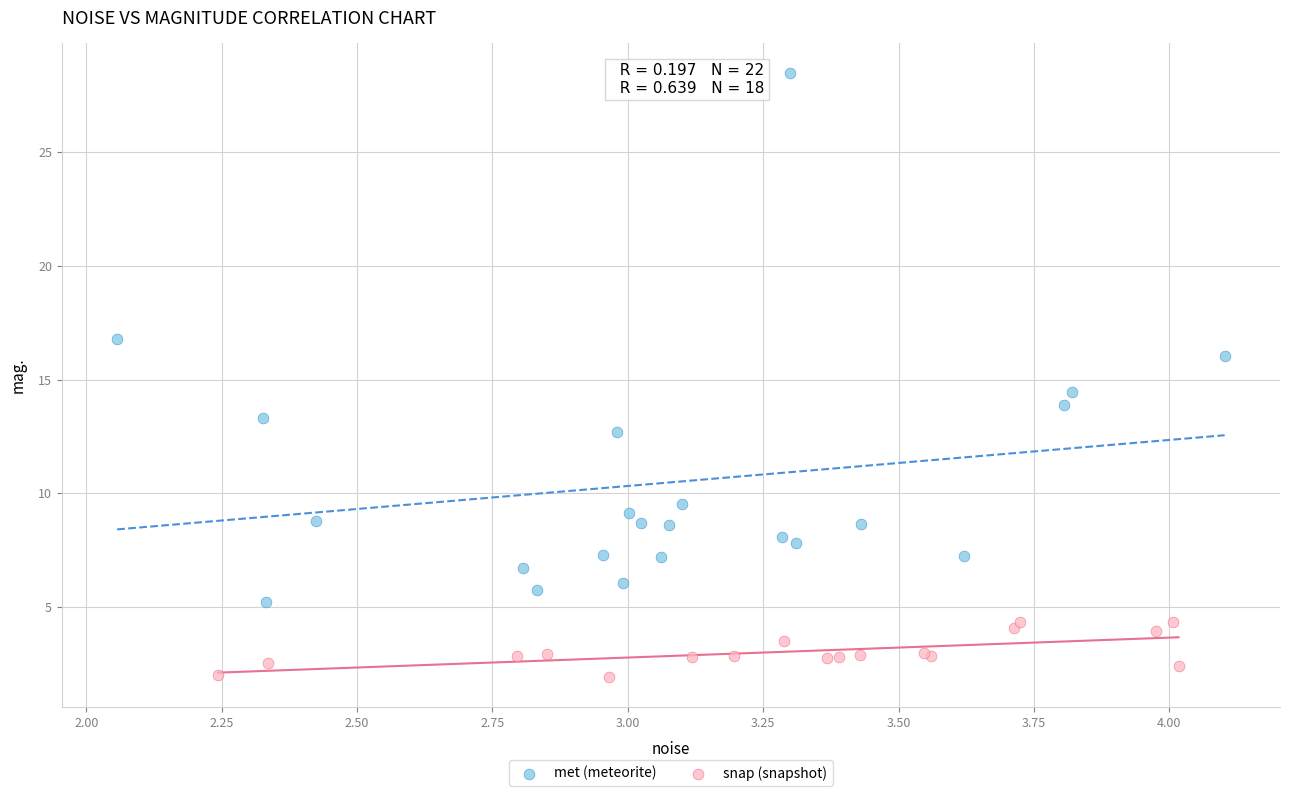

Which series contains the highest Y value?

met (meteorite)